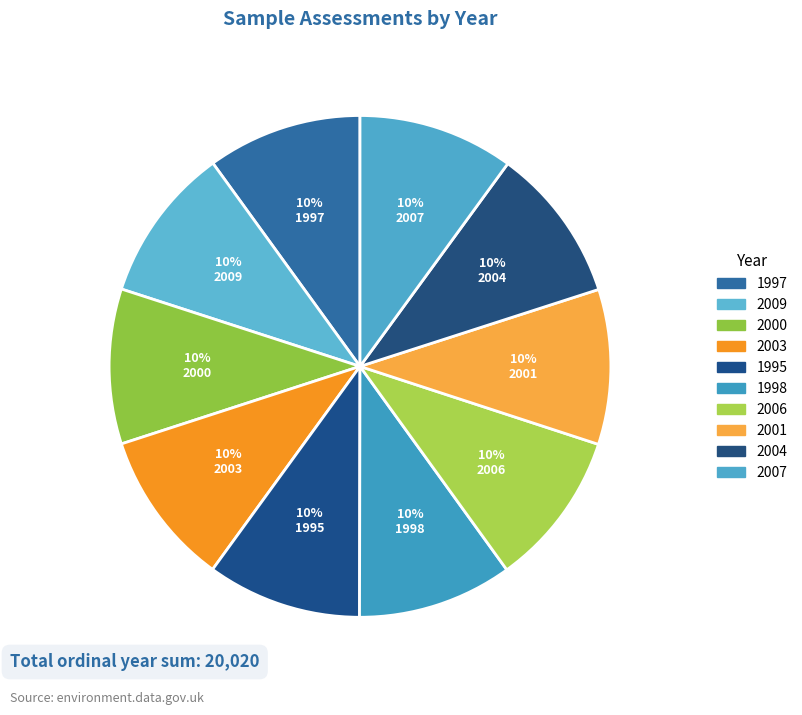

To the nearest percent, what portion does 1997 represent?

10%